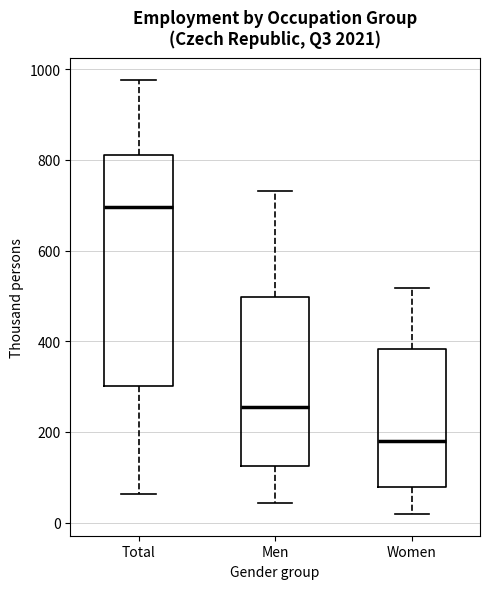

Where is the lower edge of the box for Total on the y-axis? The values are not printed on the chart, so give them approximately, as read against the axis.

300